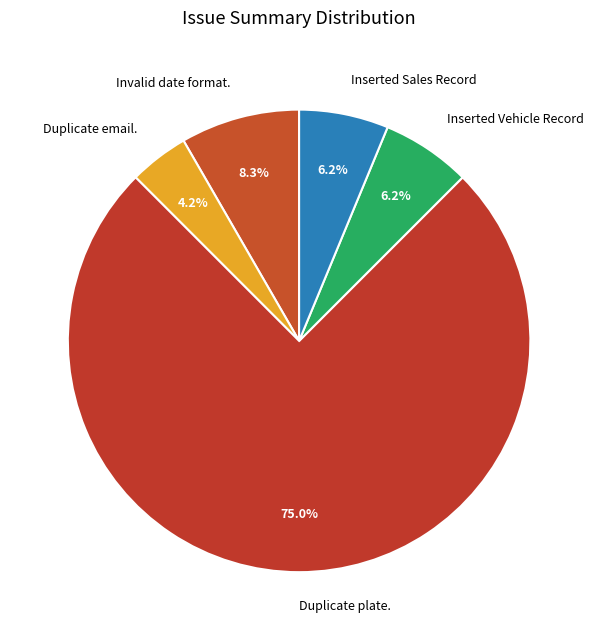

To the nearest percent, what is the average slice percentage?

20%